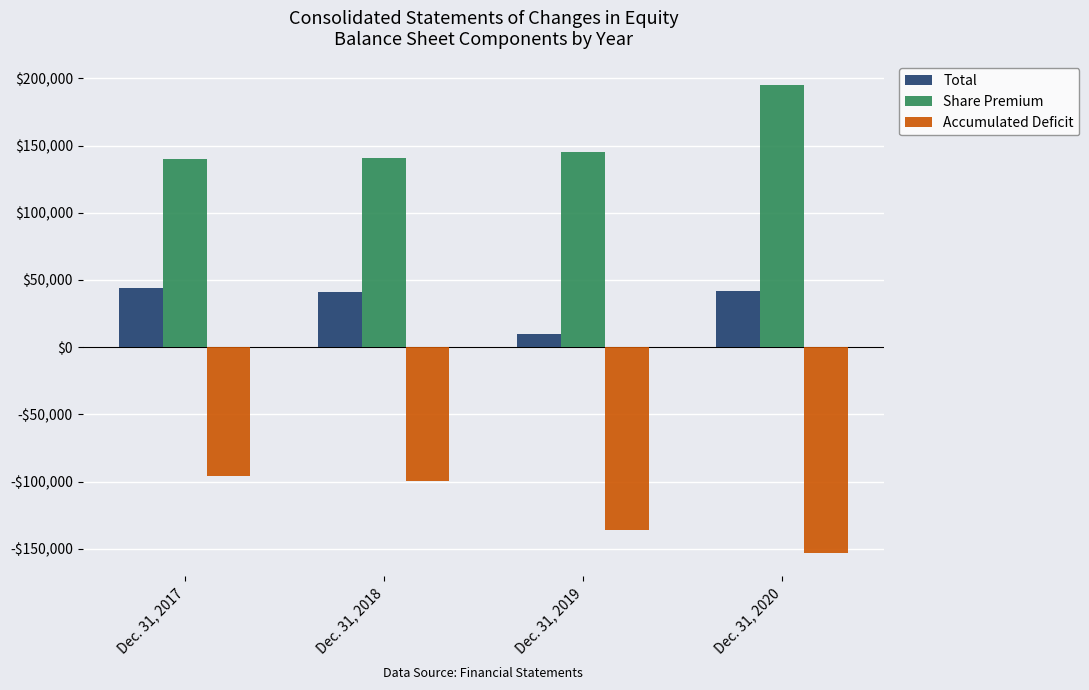

What are all the series names shown in the legend?

Total, Share Premium, Accumulated Deficit